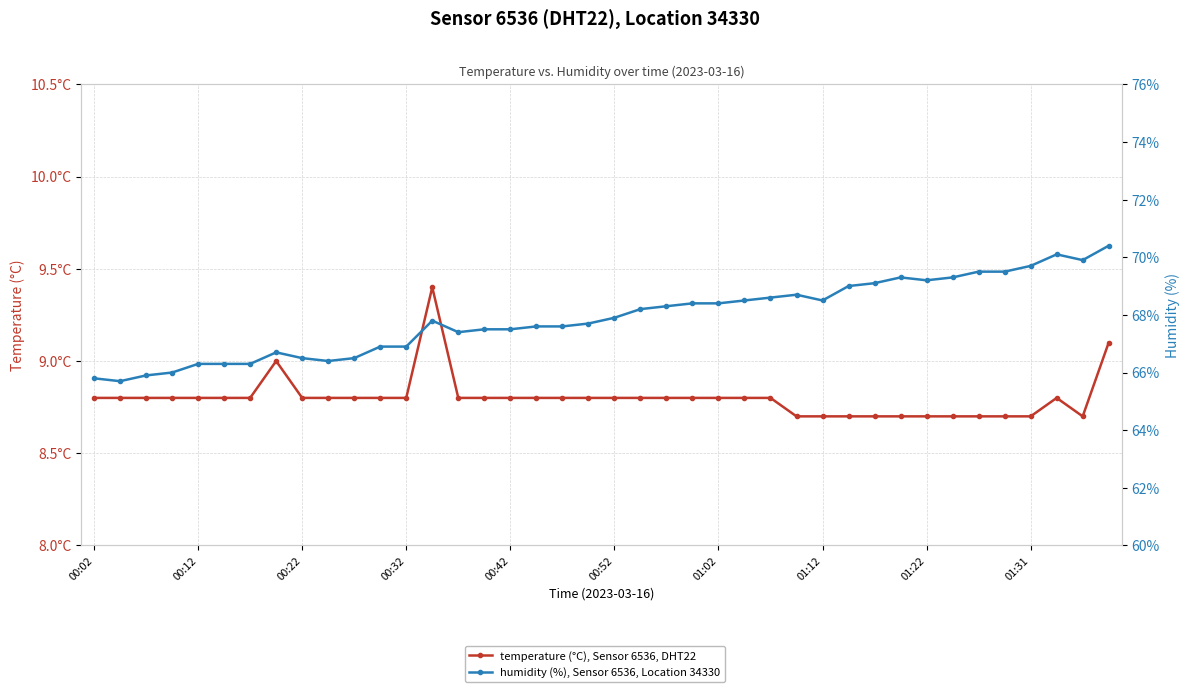

Rank the series by their average value, from lowest to highest.

temperature, humidity